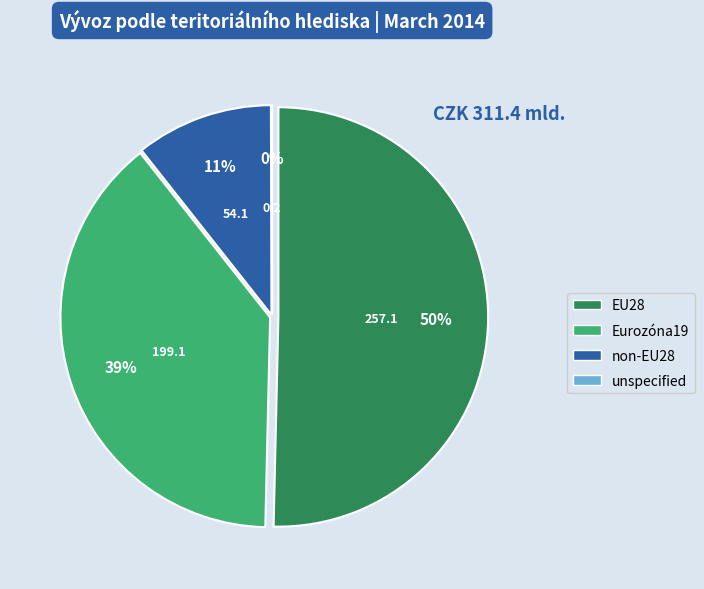

Does any single category account for the majority?

Yes